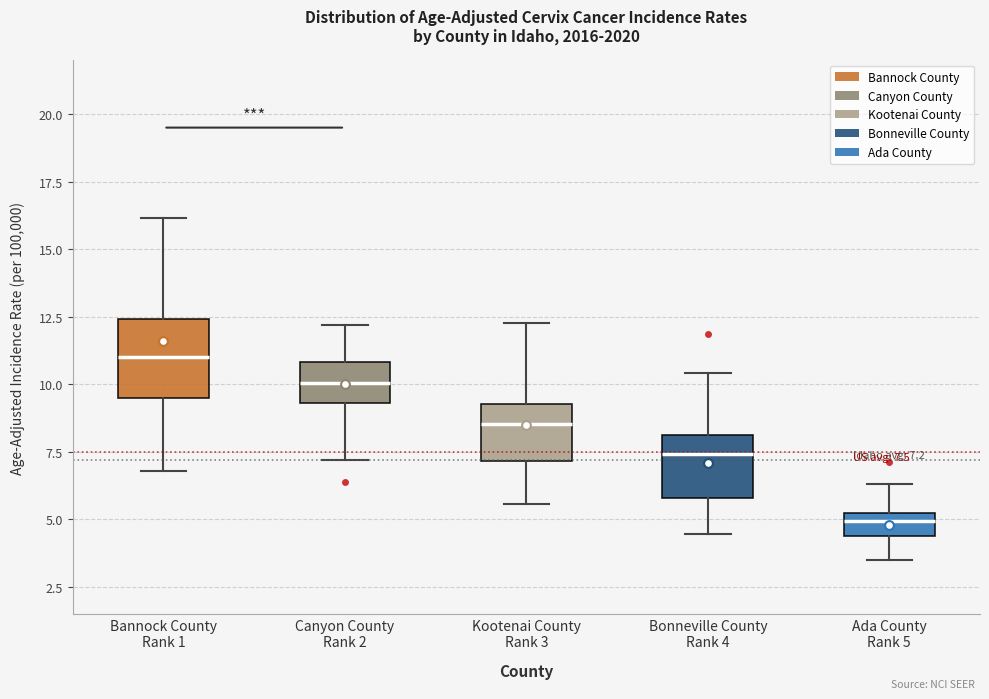

Which box has the lowest median line?

Ada County Rank 5